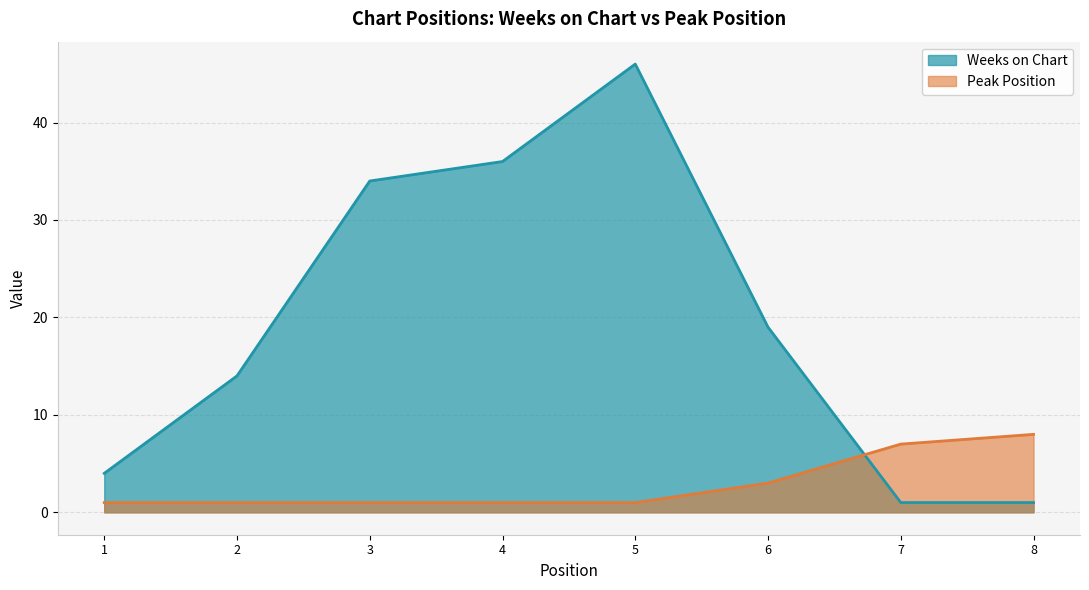

What is the average value of the Peak Position series?

3